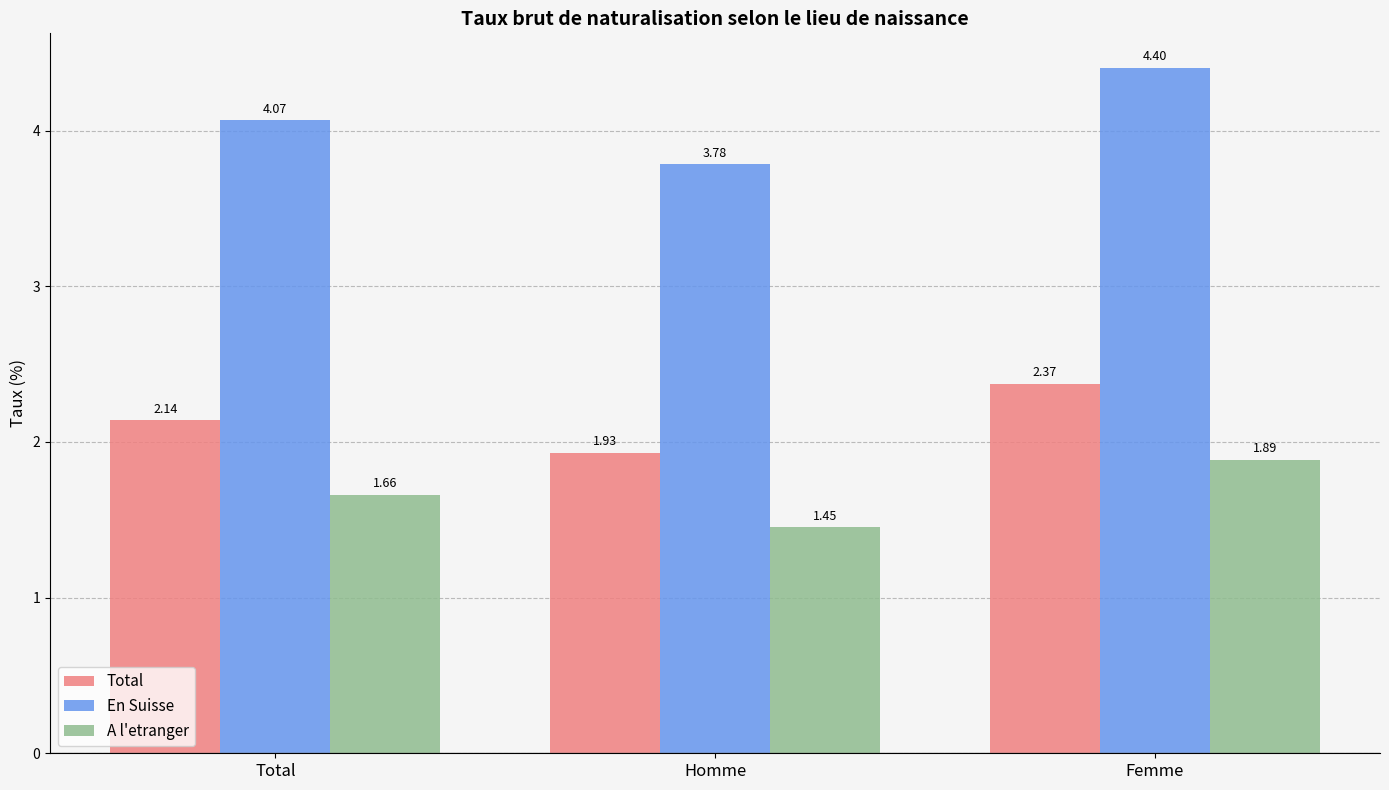

Is it true that Total equals 1.4 at Total?

False